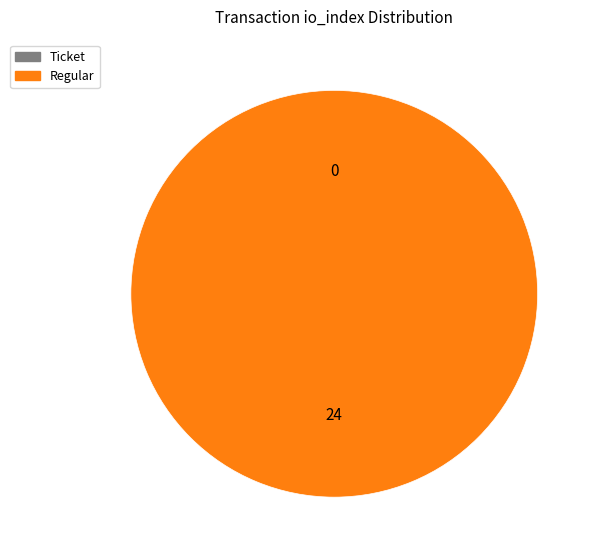

How many segments does this pie chart have?

2